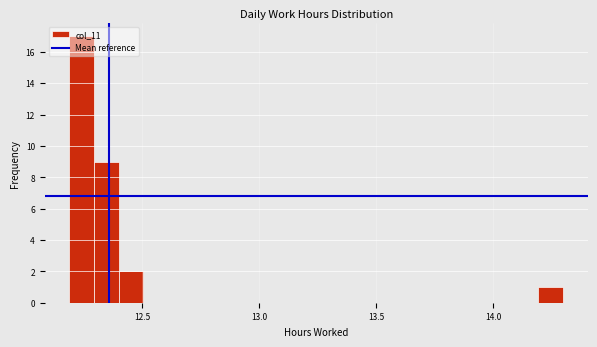

Around what value on the x-axis is the tallest bar? Give the approximate position of its centre, as read against the axis.

12.25